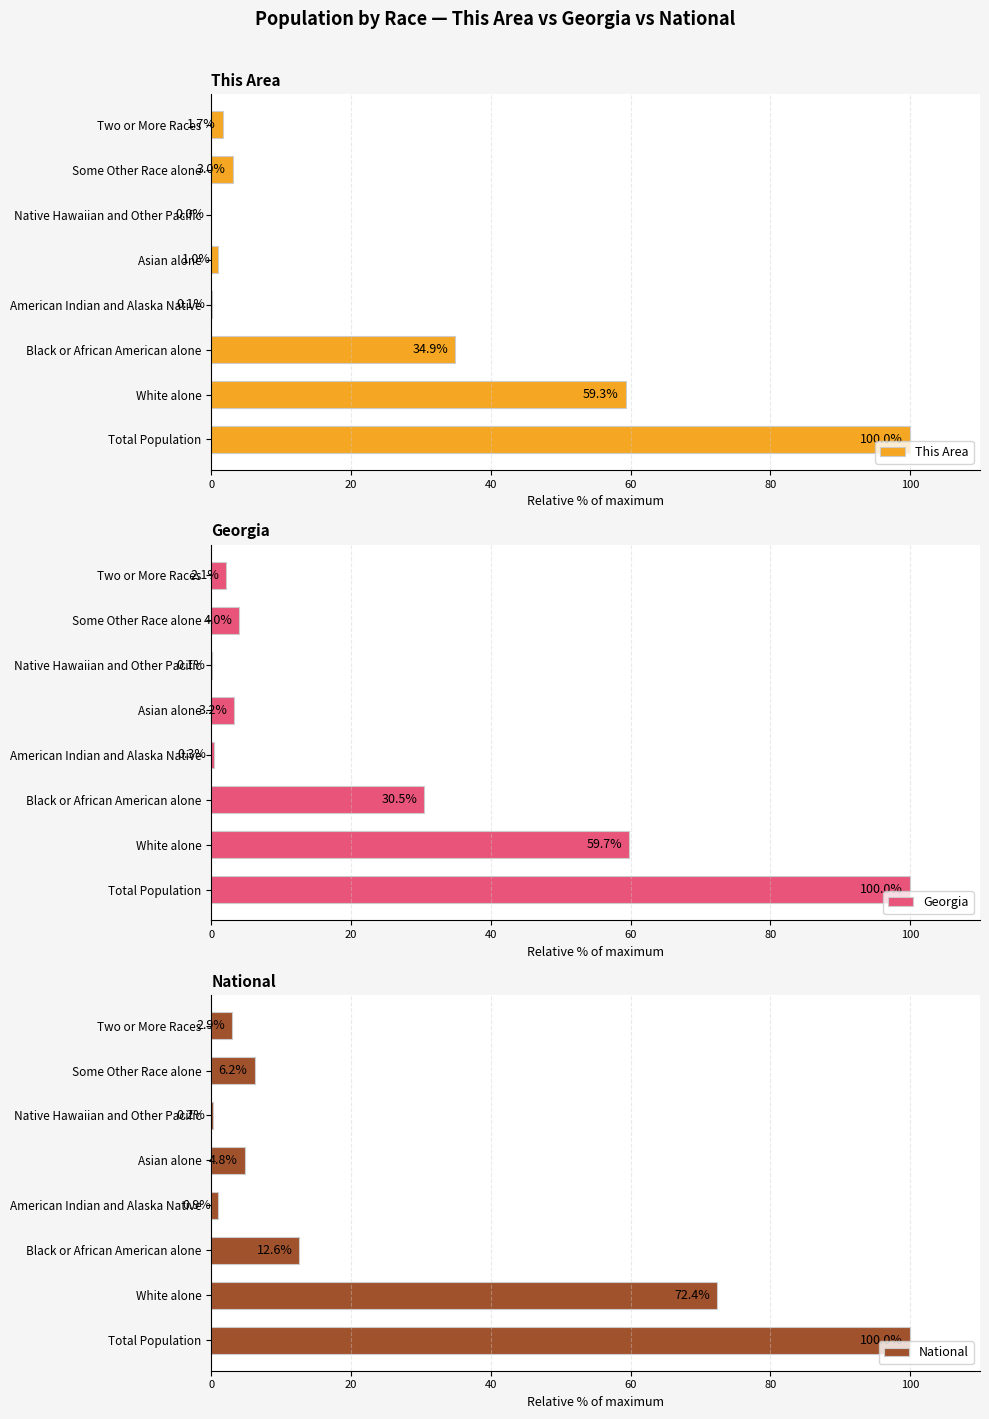

How many categories are shown in the chart?

8